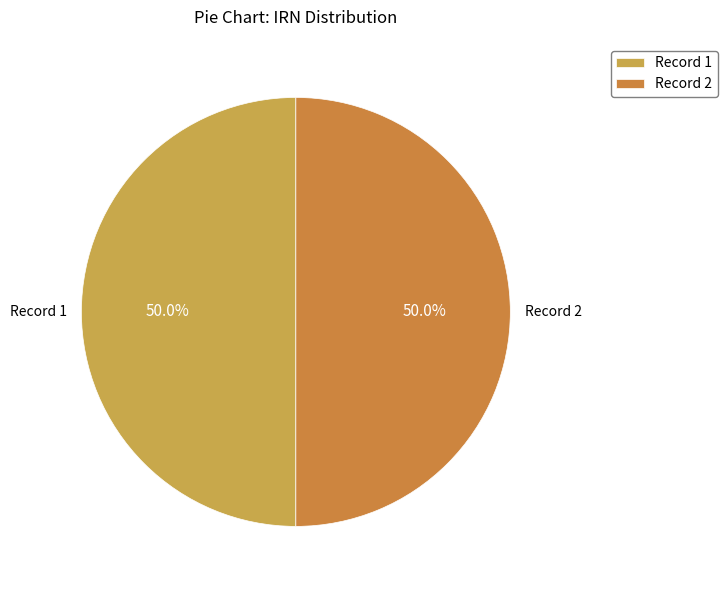

What is the total percentage of Record 1 and Record 2?

100.0%